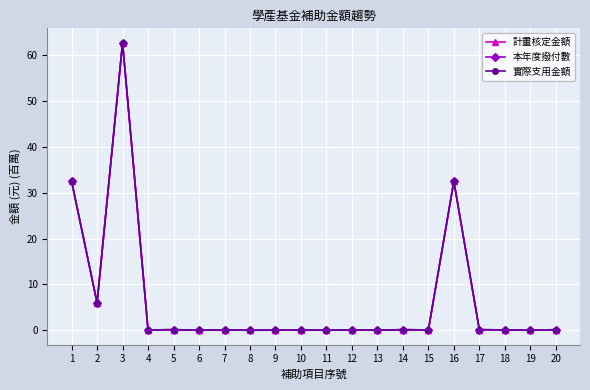

Which category has the highest value in the 實際支用金額 series?

3